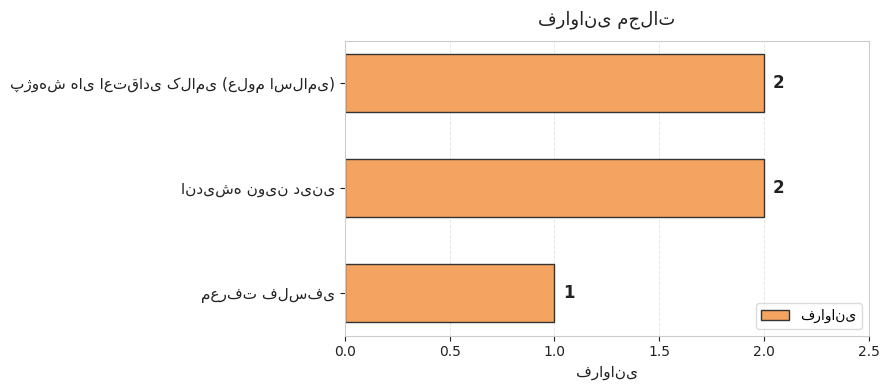

How many values are between 1 and 2?

3